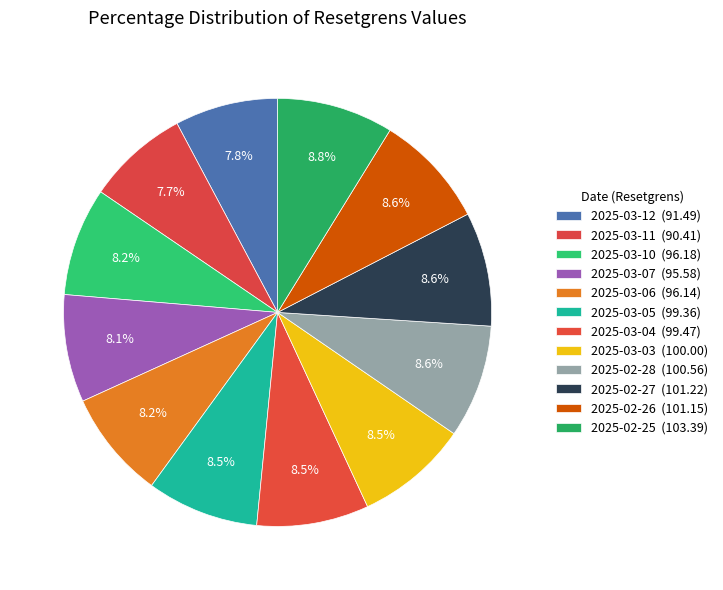

What is the total percentage of 2025-03-04 and 2025-02-25?

17.3%